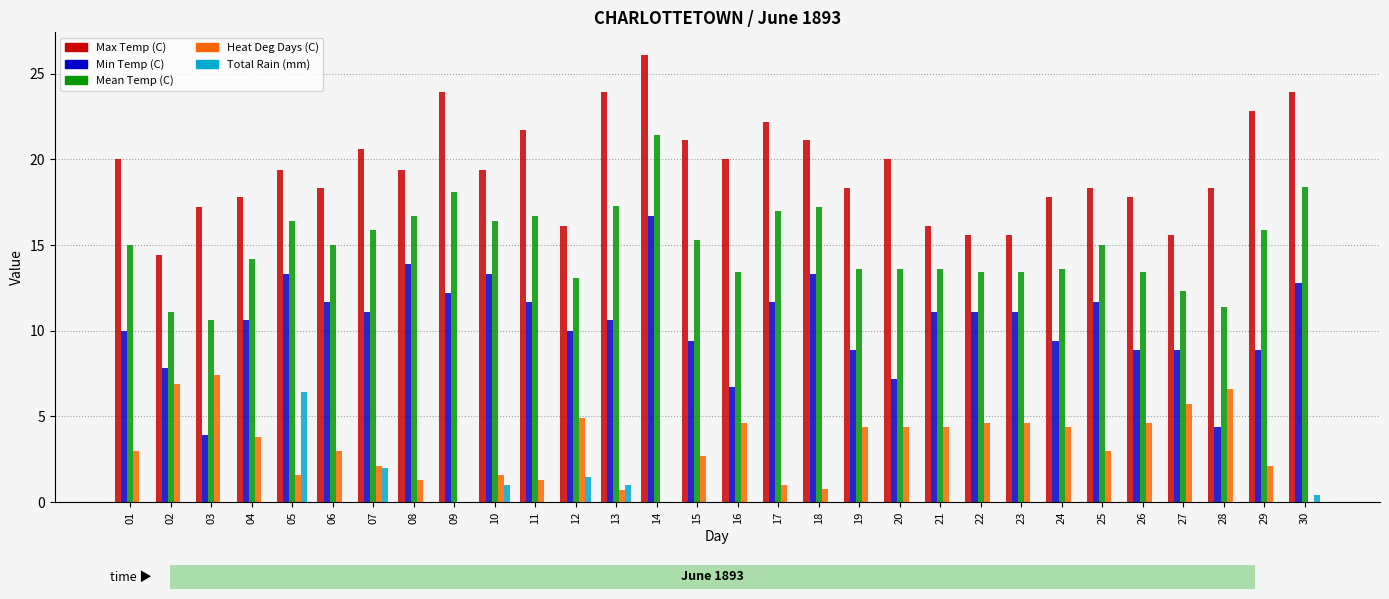

Is the value of Mean Temp (C) at 18 greater than the value of Heat Deg Days (C) at 06?

Yes